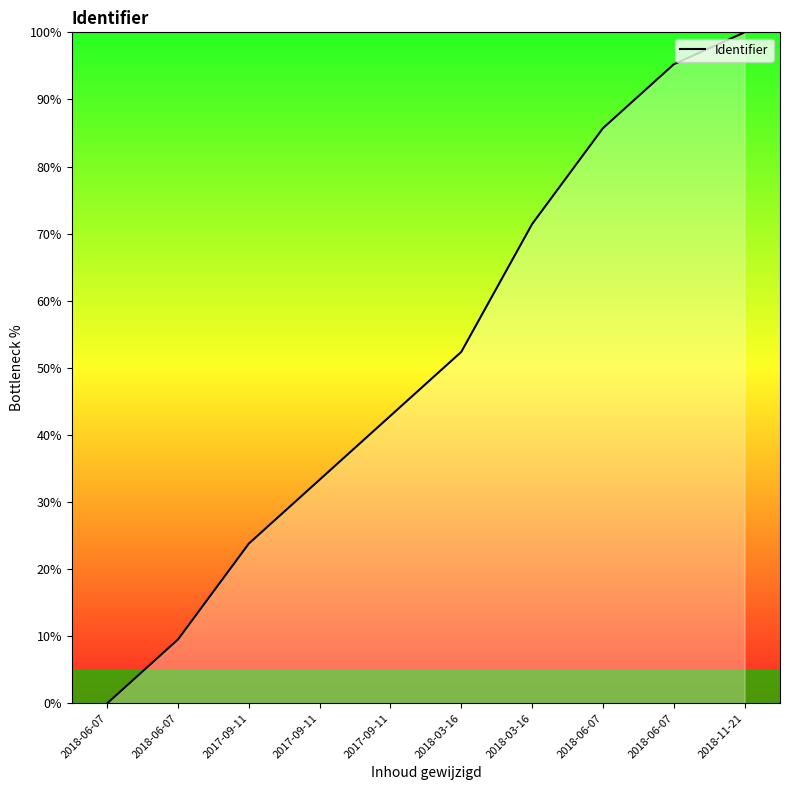

Does the chart have visible grid lines?

No